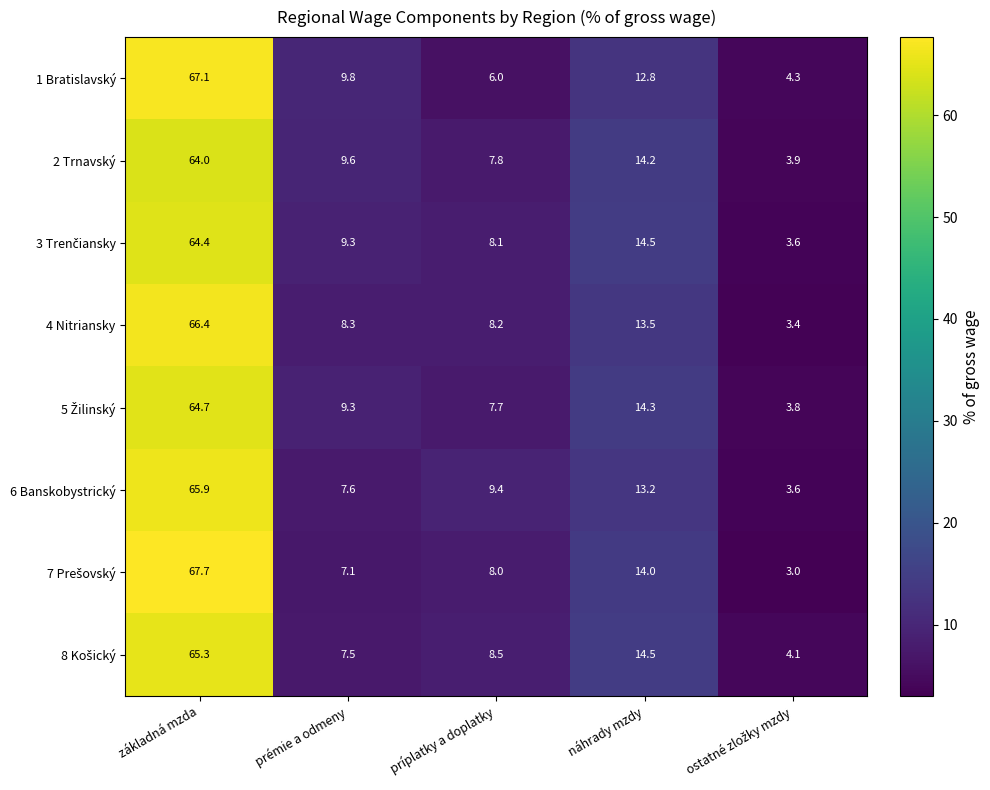

Count the number of data series in this chart.

8